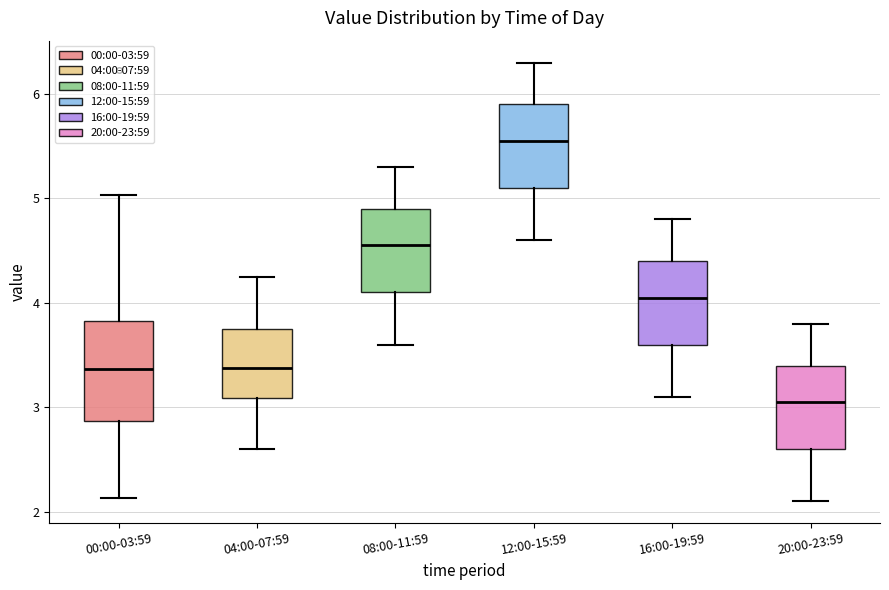

Reading left to right, read every box against the y-axis: the position of its median line, the range the box covers, and the ends of its whiskers. The values are not printed on the chart, so give them approximately, as read against the axis.

00:00-03:59: median 3.4, box 2.9 to 3.8, whiskers 2.1 to 5.0
04:00-07:59: median 3.4, box 3.1 to 3.8, whiskers 2.6 to 4.3
08:00-11:59: median 4.6, box 4.1 to 4.9, whiskers 3.6 to 5.3
12:00-15:59: median 5.6, box 5.1 to 5.9, whiskers 4.6 to 6.3
16:00-19:59: median 4.1, box 3.6 to 4.4, whiskers 3.1 to 4.8
20:00-23:59: median 3.1, box 2.6 to 3.4, whiskers 2.1 to 3.8